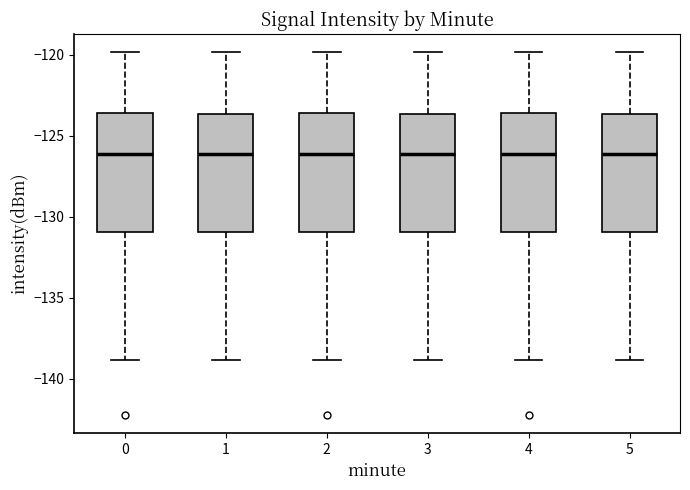

Where is the upper edge of the box at x = 2 on the y-axis? The values are not printed on the chart, so give them approximately, as read against the axis.

-123.5